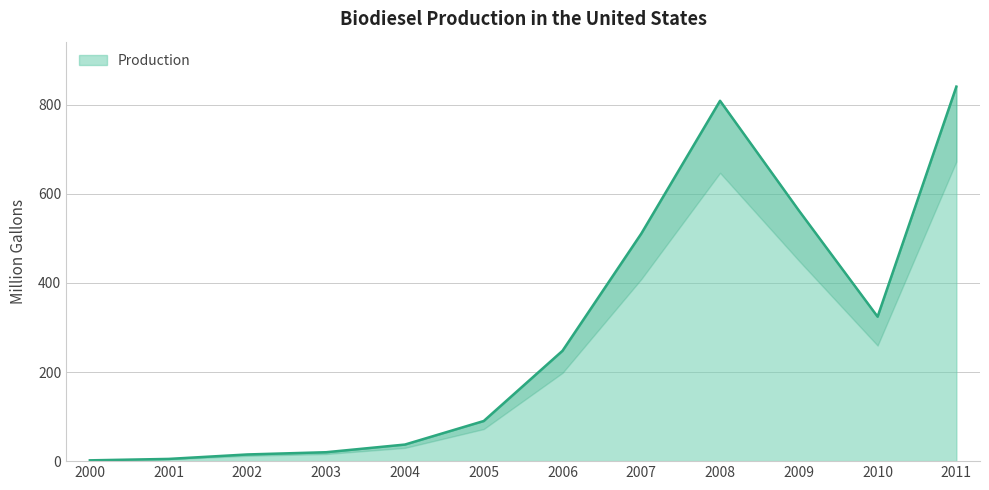

List the labels in order of value, smallest first.

2000, 2001, 2002, 2003, 2004, 2005, 2006, 2010, 2007, 2009, 2008, 2011